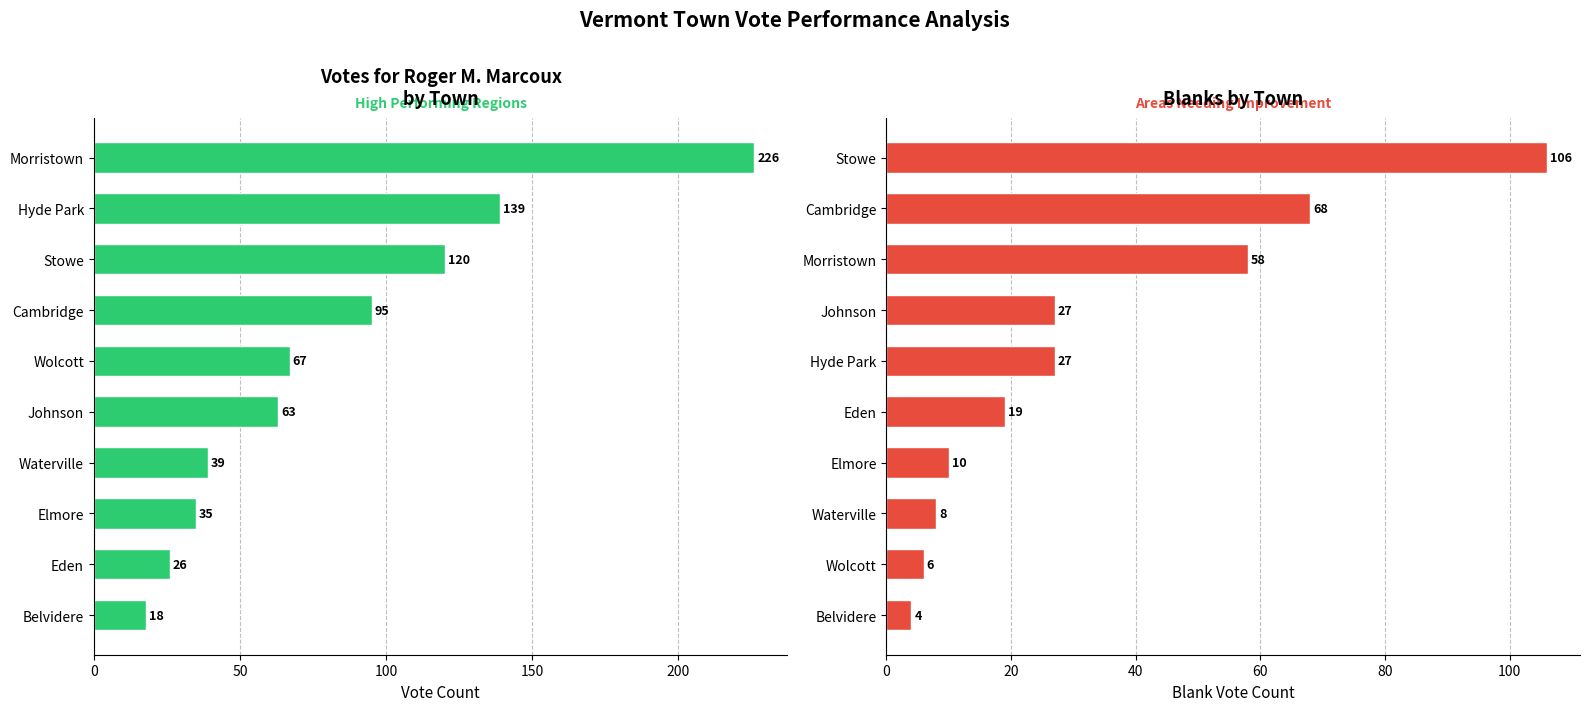

What is the difference between the maximum and minimum values in the Blanks series?

102